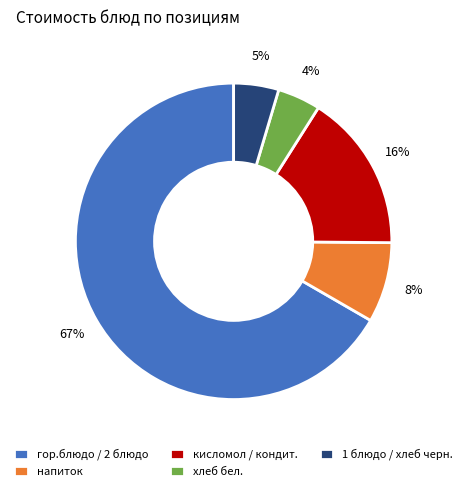

Which category has the biggest portion of the pie?

гор.блюдо / 2 блюдо